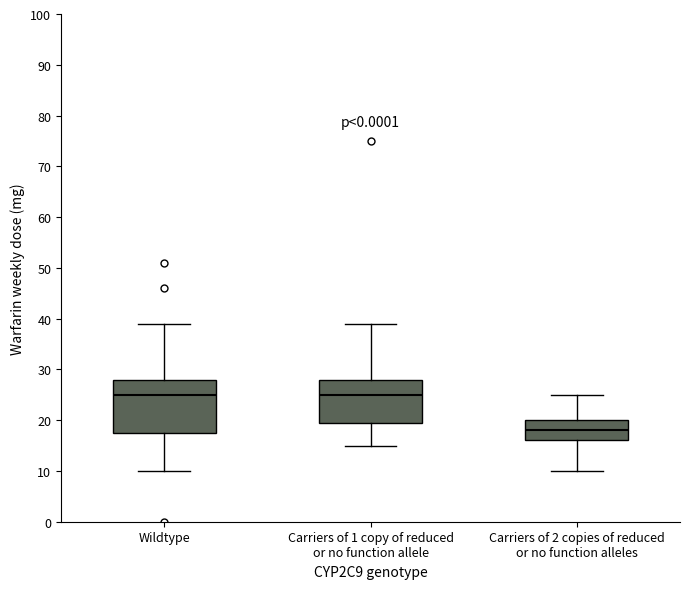

Comparing the boxes themselves (not the whiskers), which one is the tallest?

Wildtype